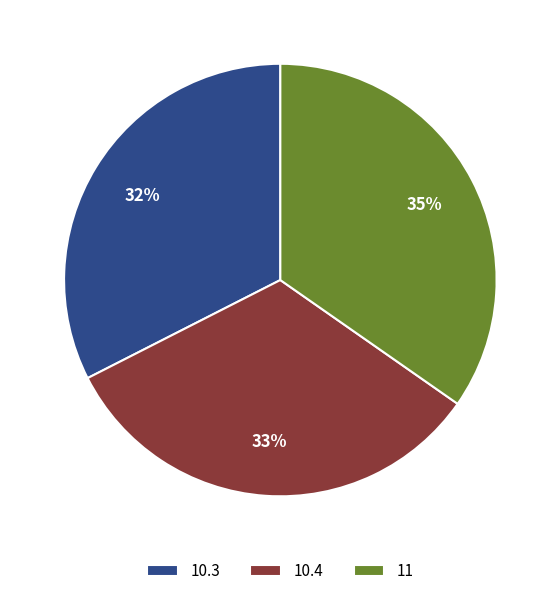

To the nearest percent, what is the combined percentage of 10.3 and 11?

67%